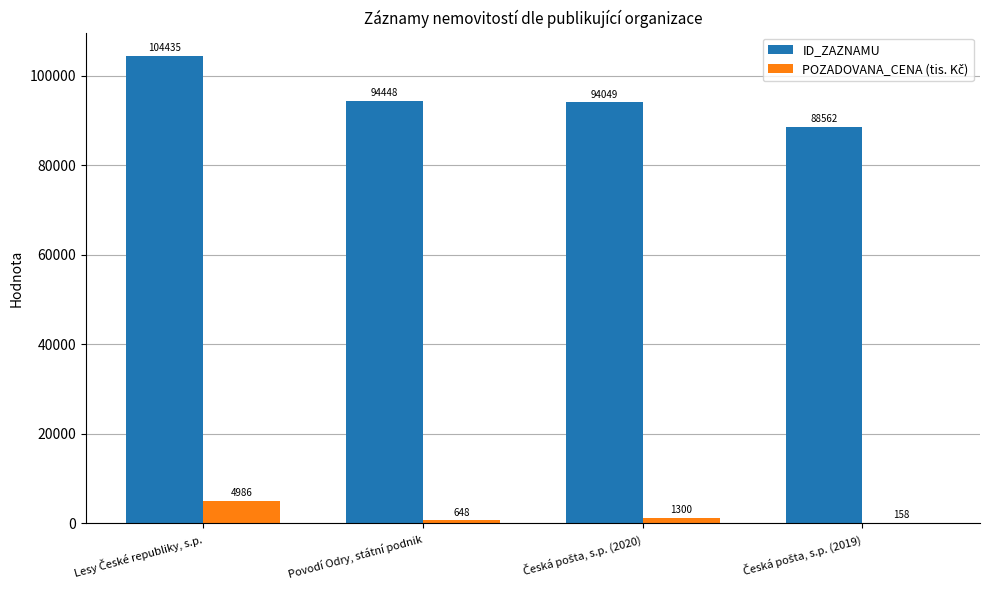

What is the sum of all ID_ZAZNAMU values?

381494.0